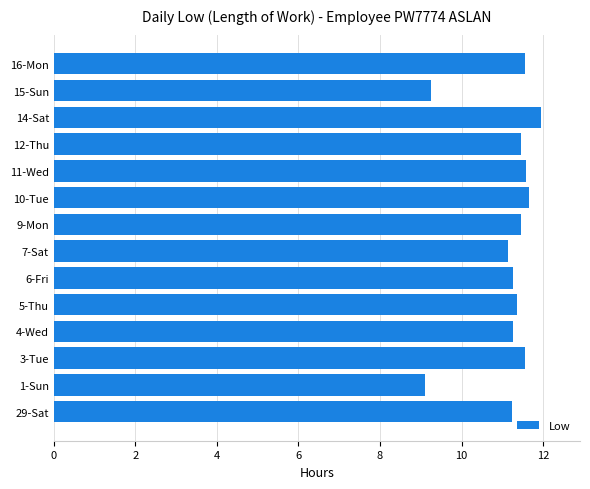

What is the change in value from 4-Wed to 16-Mon?

+0.3